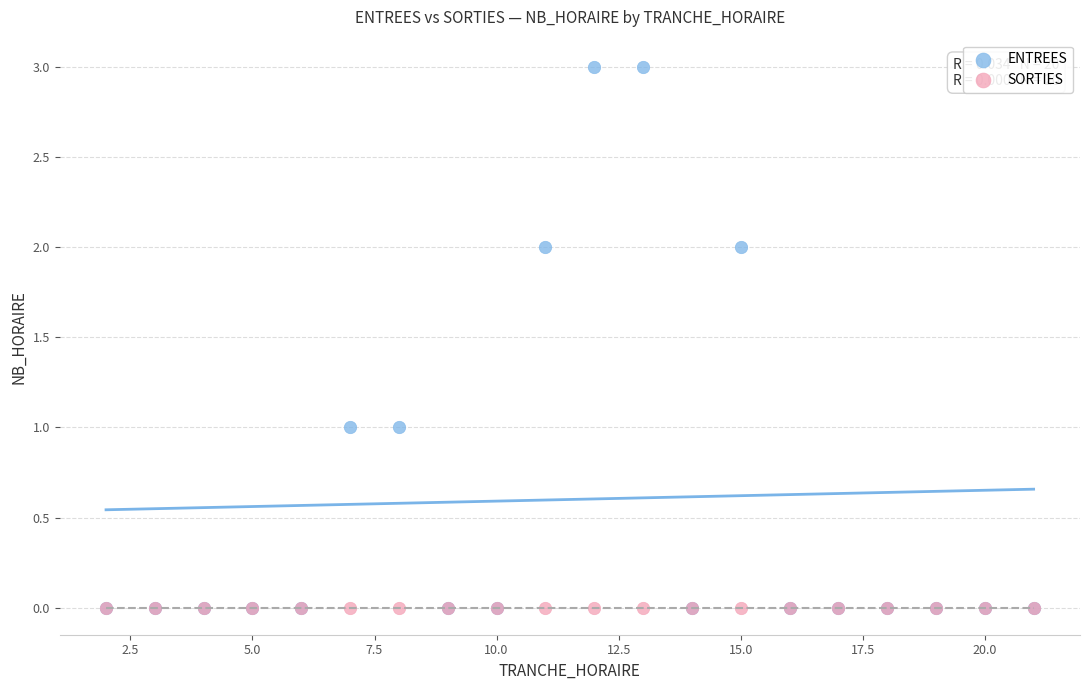

What are all the series names shown in the legend?

ENTREES, SORTIES